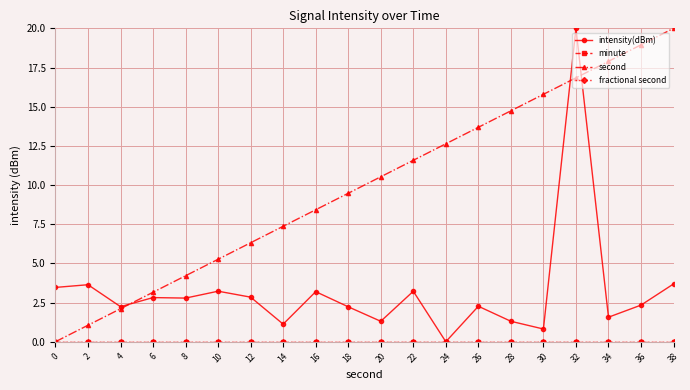

True or false: second has a value of 7.4 at 14.

True